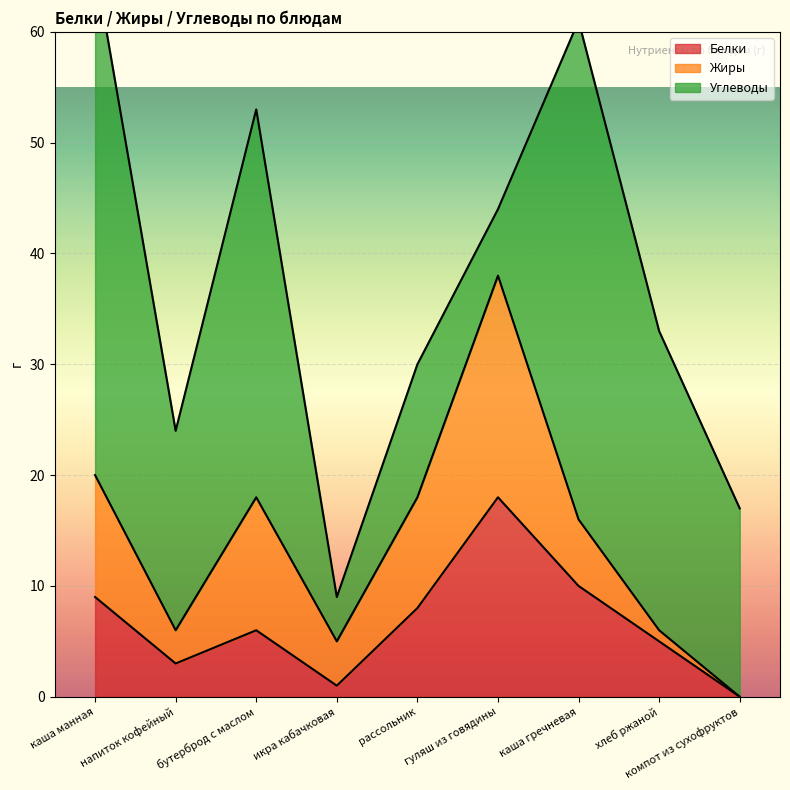

Between каша манная and напиток кофейный, which series saw the biggest shift?

Углеводы